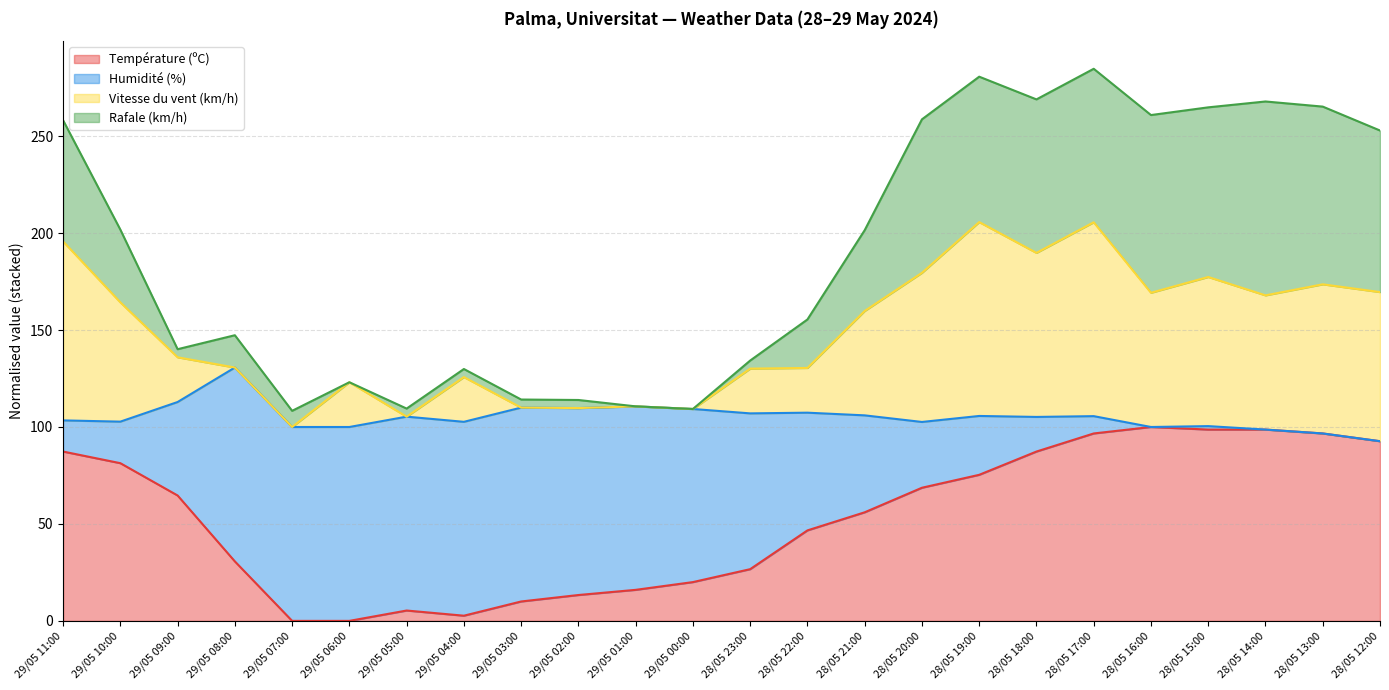

What is the total value across all series at 28/05 16:00?

260.9